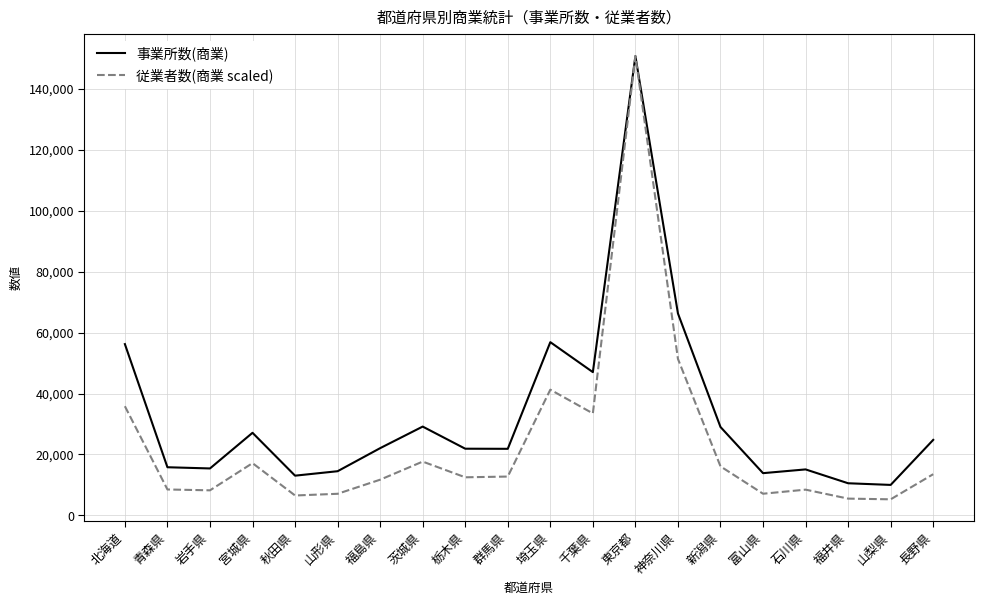

What is the maximum value for 事業所数(商業)?

150728.0